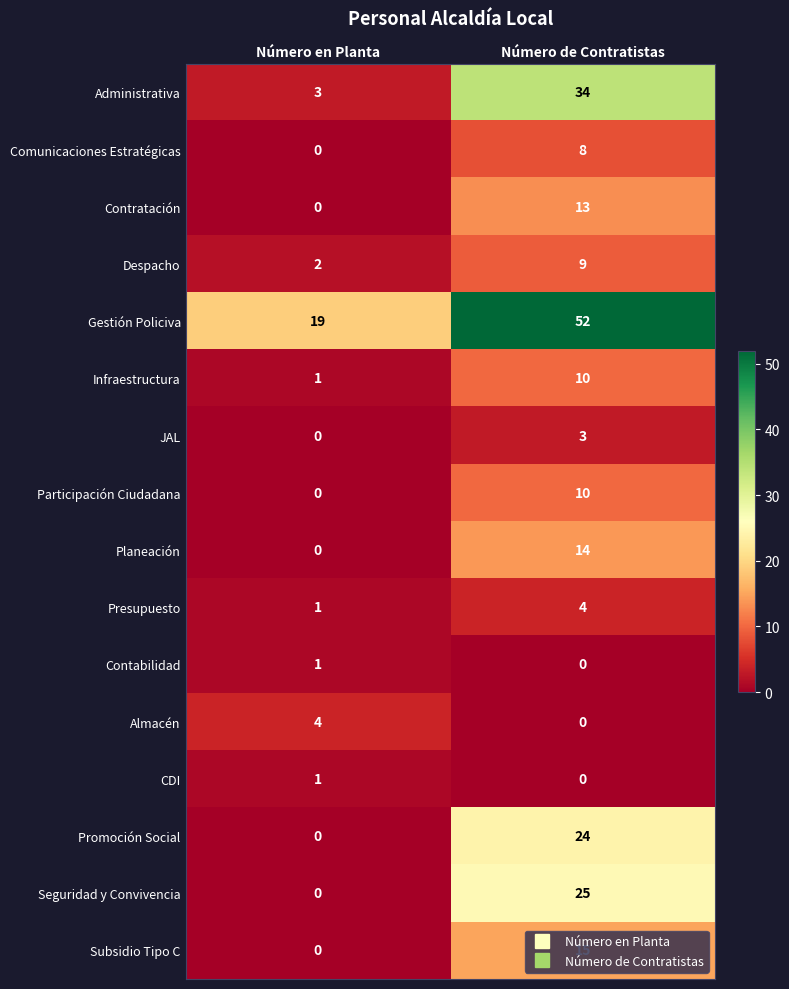

The value of Seguridad y Convivencia at Número en Planta is 16. True or false?

False